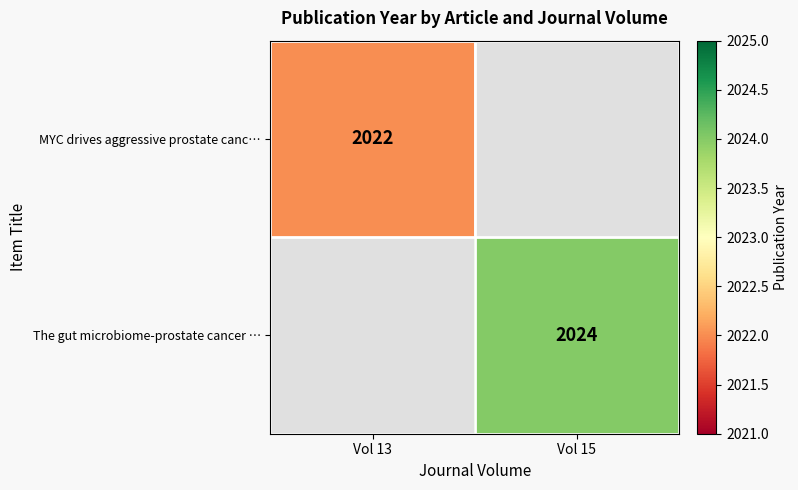

Which label corresponds to the smallest value in the chart?

Vol 13